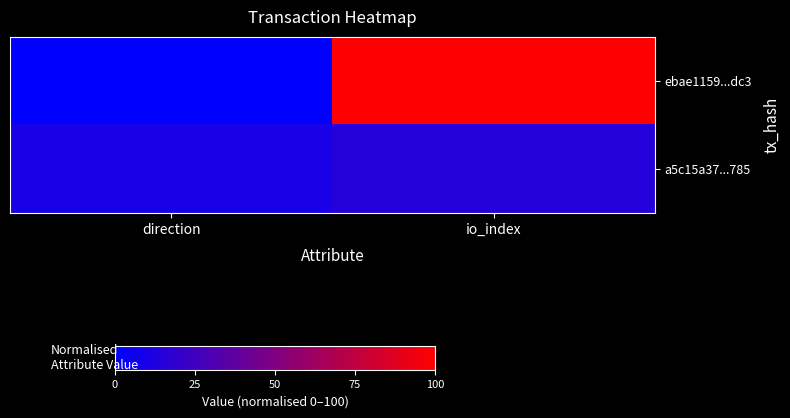

Which category has the lowest value across all series?

direction